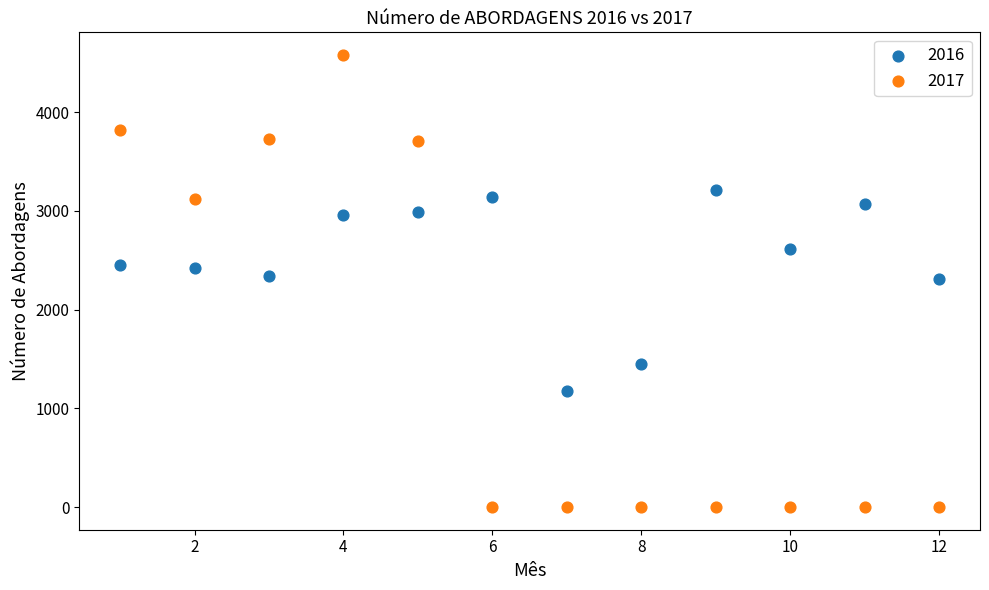

Across all data points, what is the range of X values (max minus min)?

11